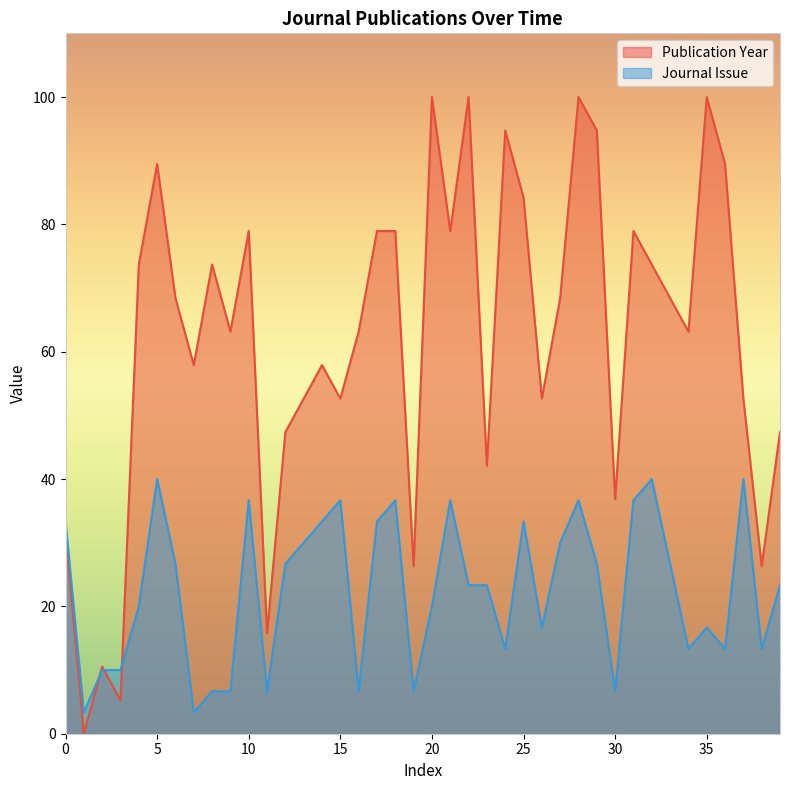

How many lines are shown in the chart?

2